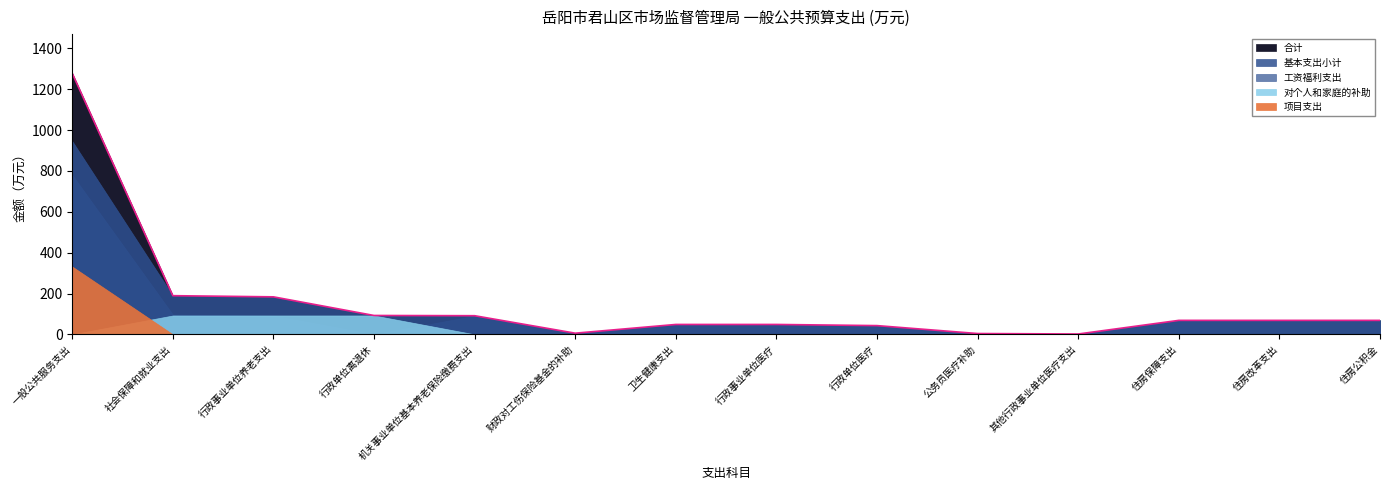

Is it true that 合计 equals 183.6 at 行政事业单位养老支出?

True